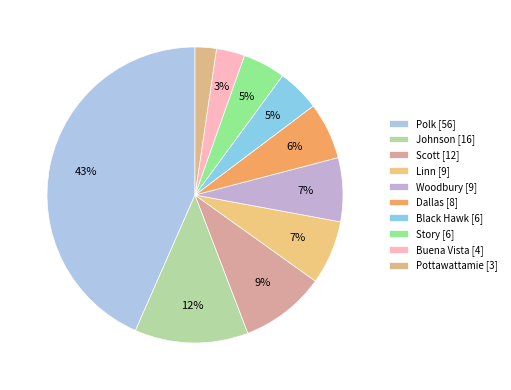

How many segments does this pie chart have?

10